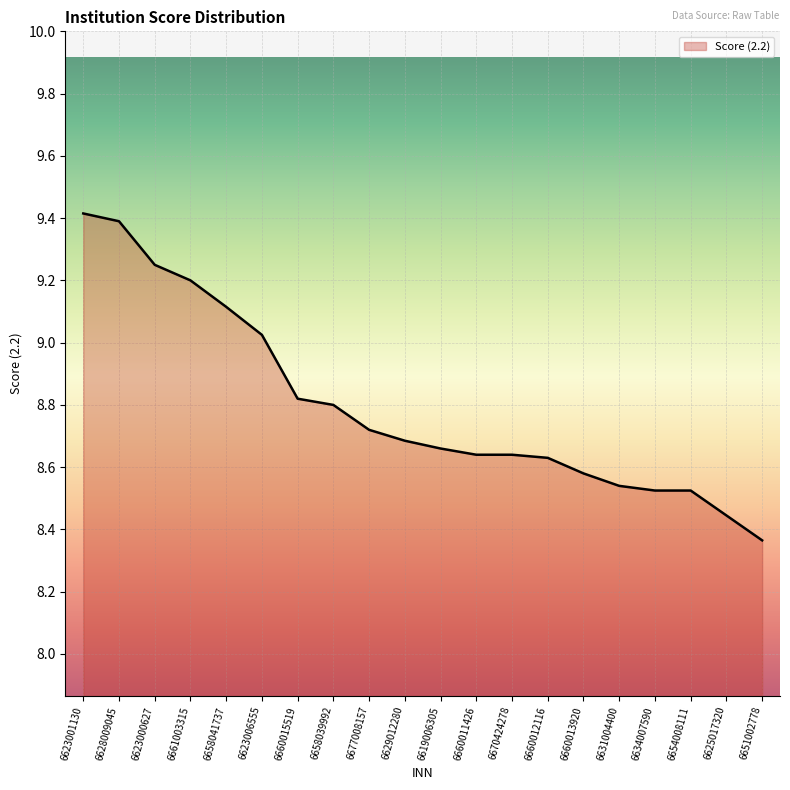

What position from the left is 6670424278?

13